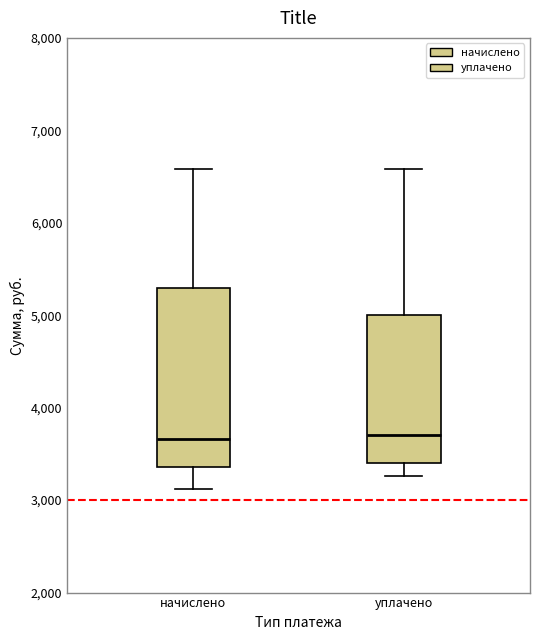

Which box is the tallest, from its lower edge to its upper edge?

начислено